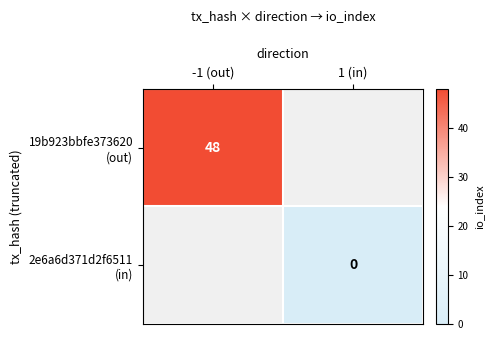

The value of 19b923bbfe373620 (out) at -1 (out) is 27.2. True or false?

False